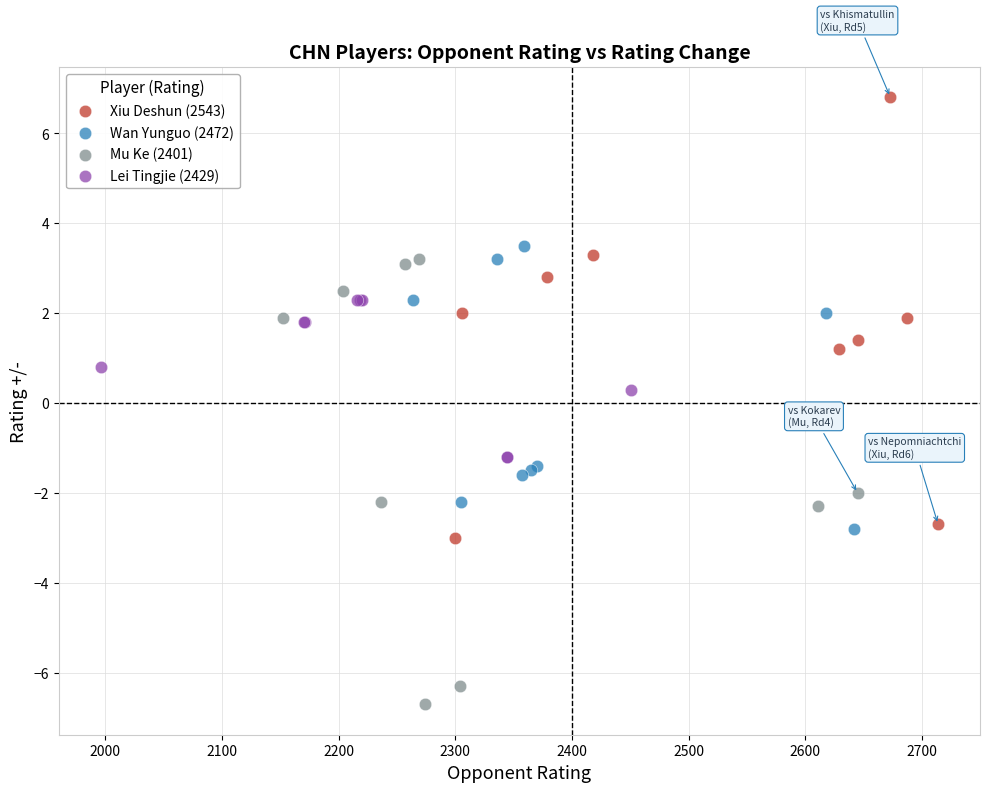

Which series contains the highest Y value?

Xiu Deshun (2543)